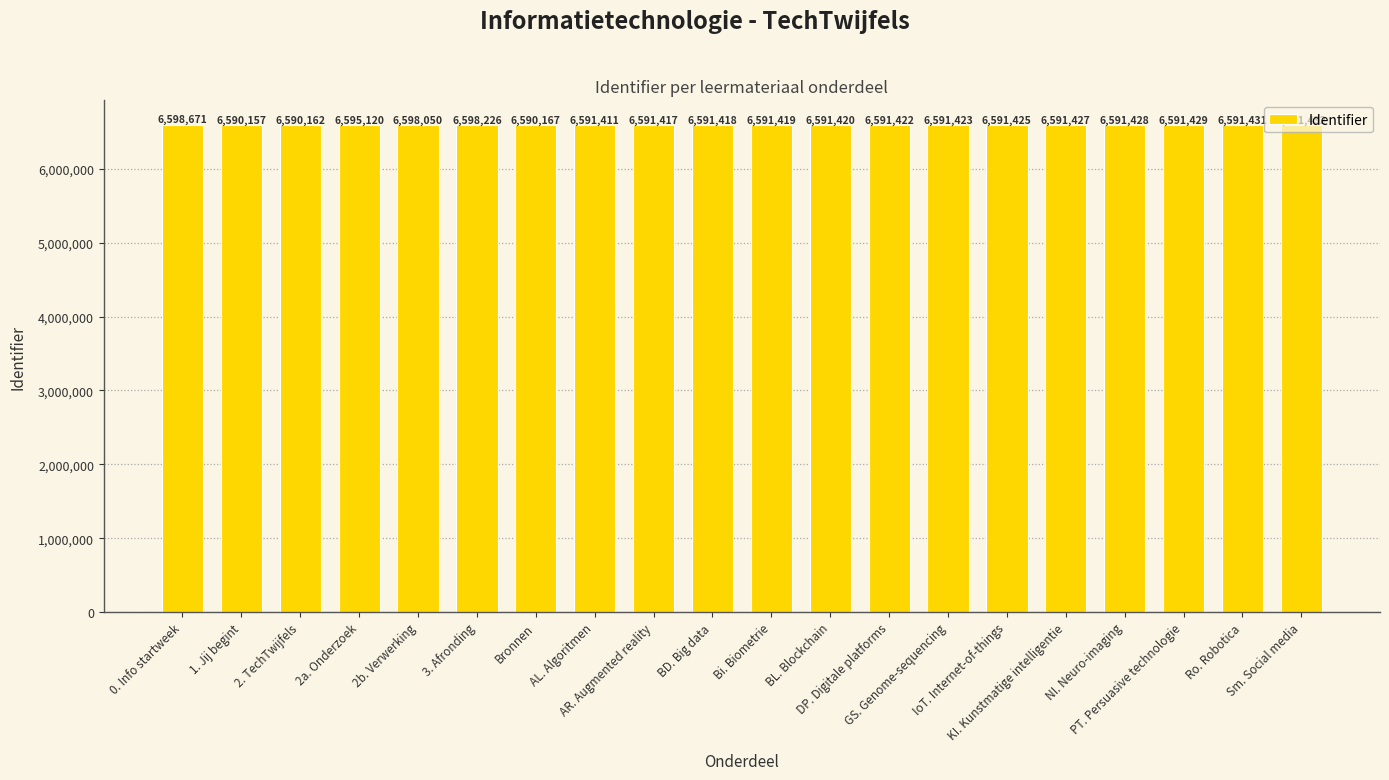

The value at Bi. Biometrie is 6591419. True or false?

True